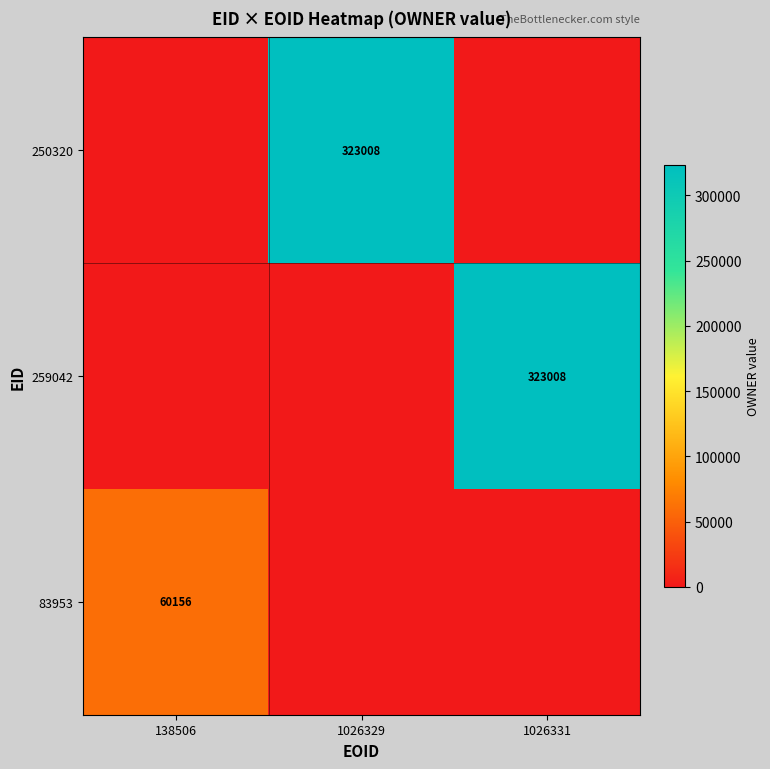

The 250320 series shows 323008 at 1026329. True or false?

True